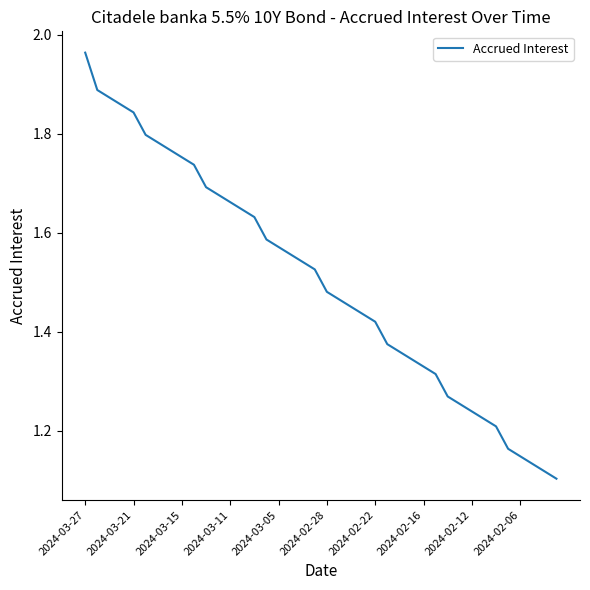

What is the difference between the maximum and minimum values?

0.9